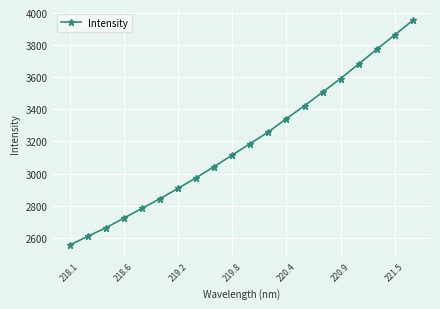

What is the value of the 7th point from the left?

2907.7